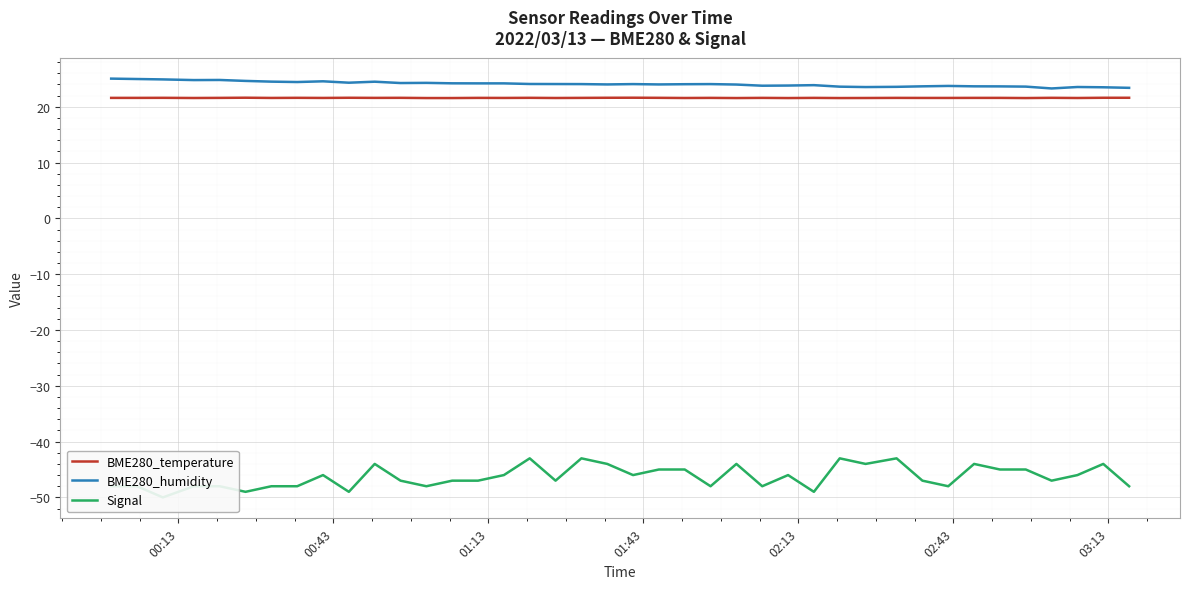

How many interior local valleys does the BME280_temperature series have?

12